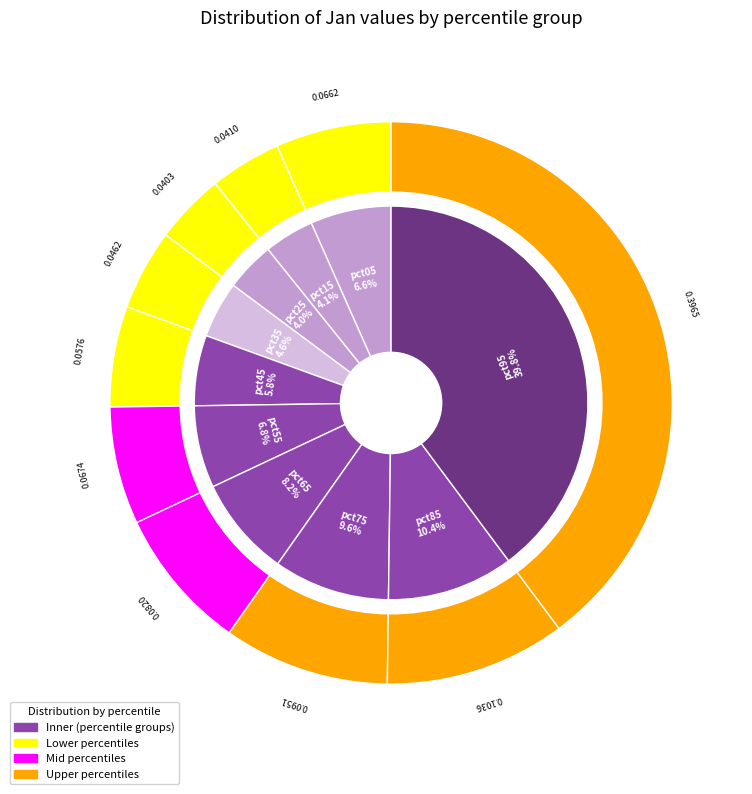

How many segments does this pie chart have?

10